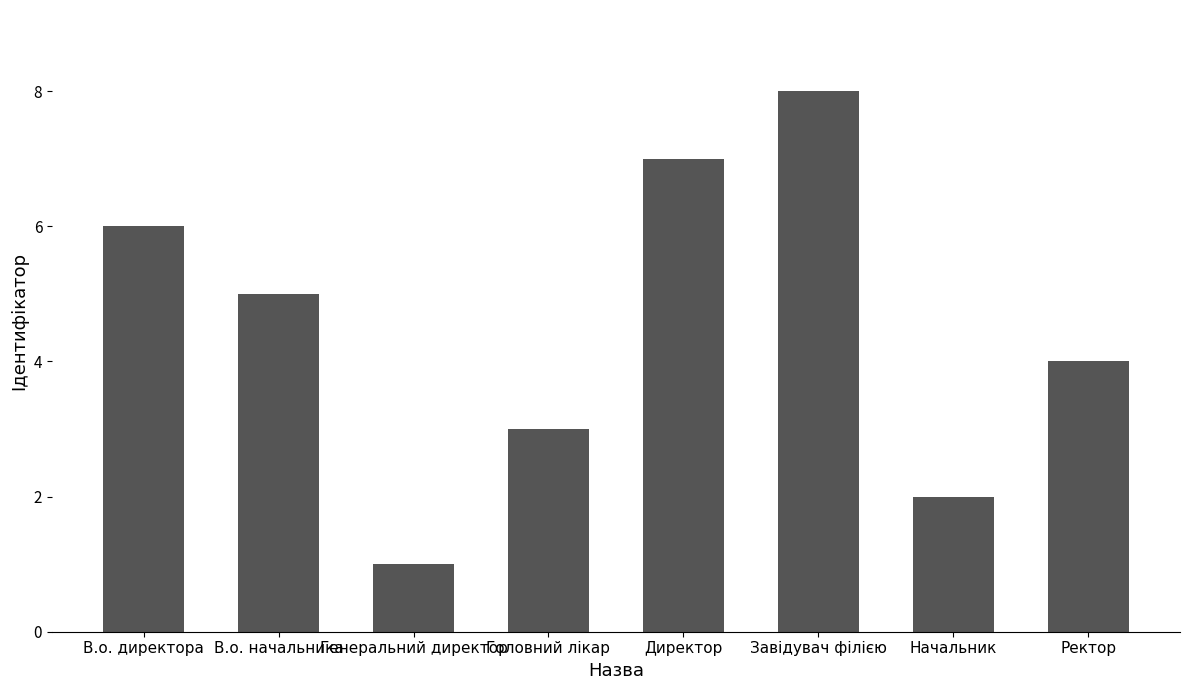

Rank the categories by value from lowest to highest.

Генеральний директор, Начальник, Головний лікар, Ректор, В.о. начальника, В.о. директора, Директор, Завідувач філією